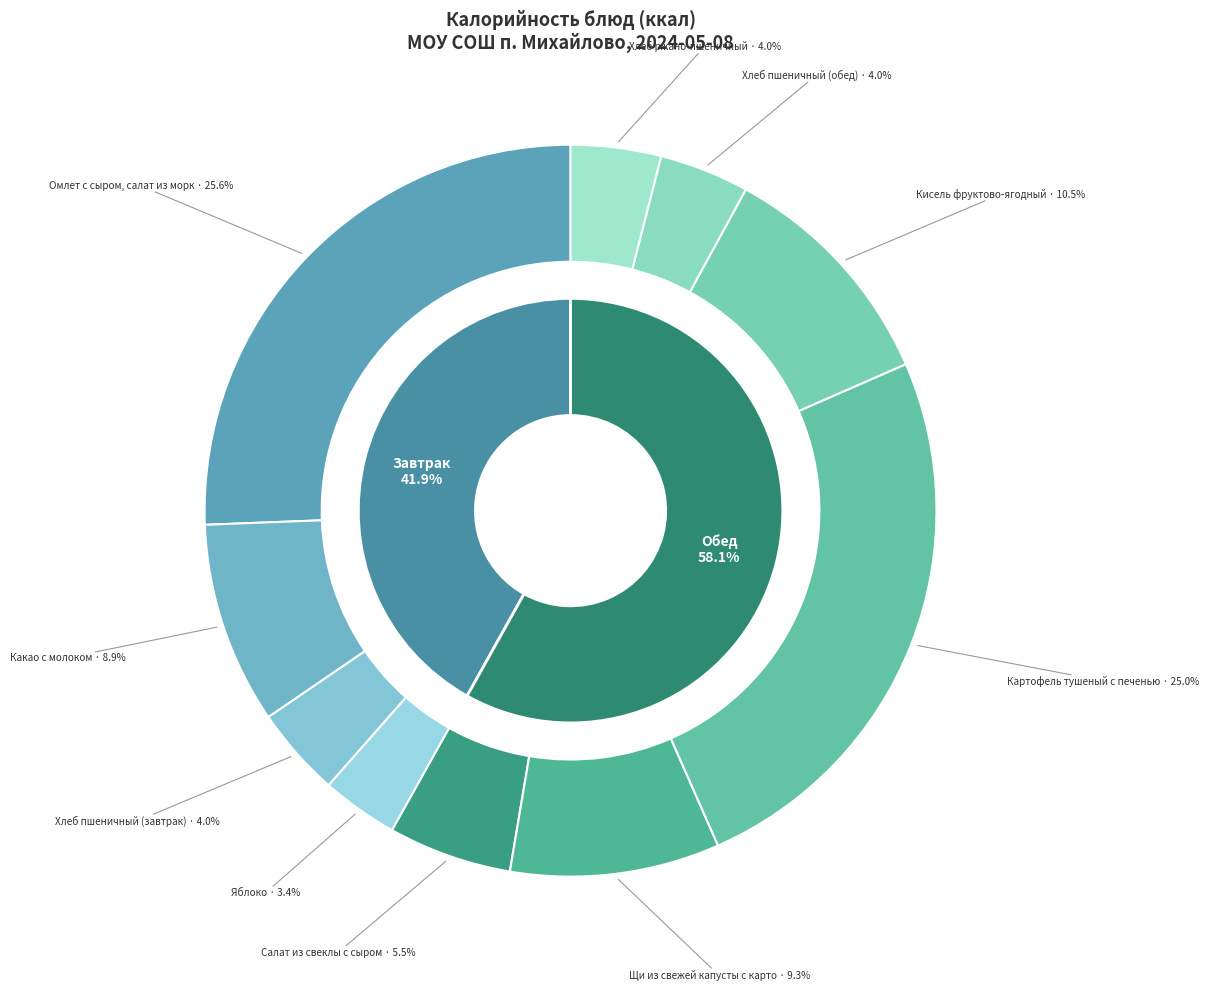

To the nearest percent, what portion does Какао с молоком represent?

9%